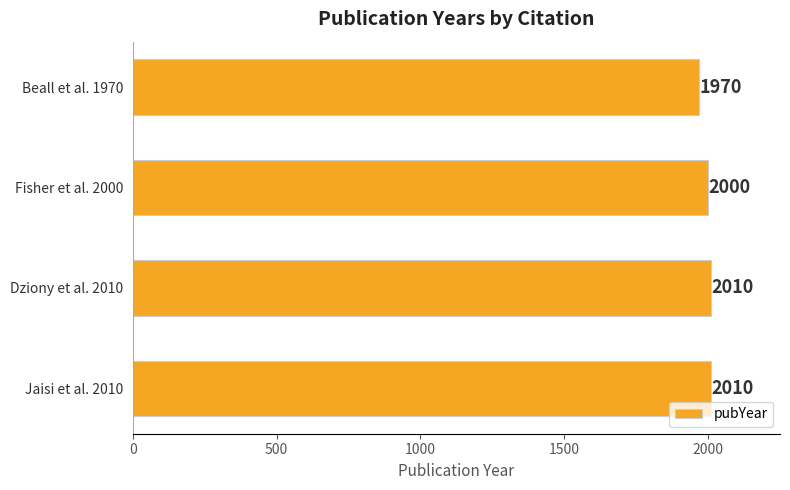

What is the smallest value displayed?

1970